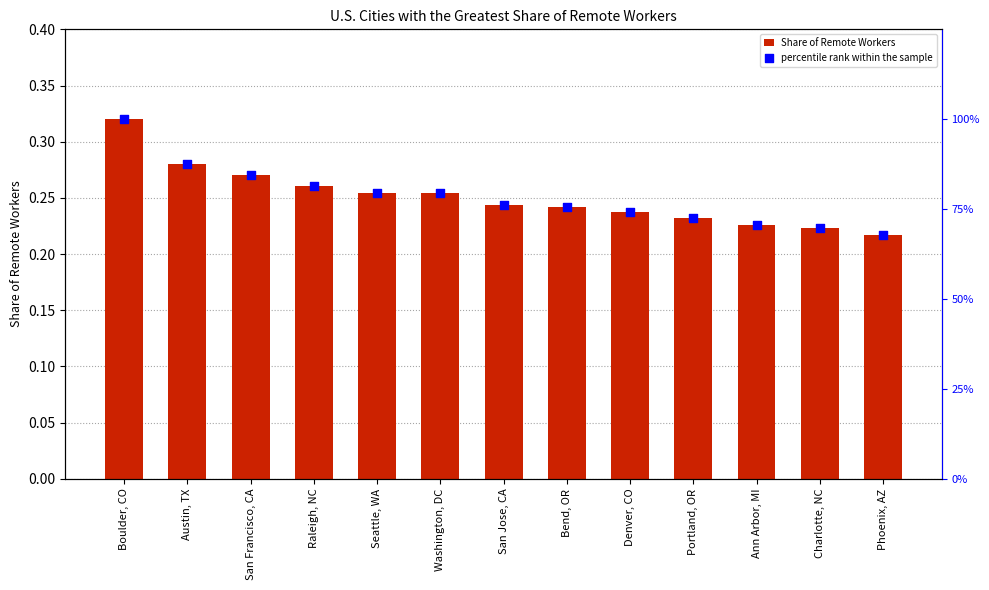

Which series reaches the minimum Y coordinate?

Share of Remote Workers